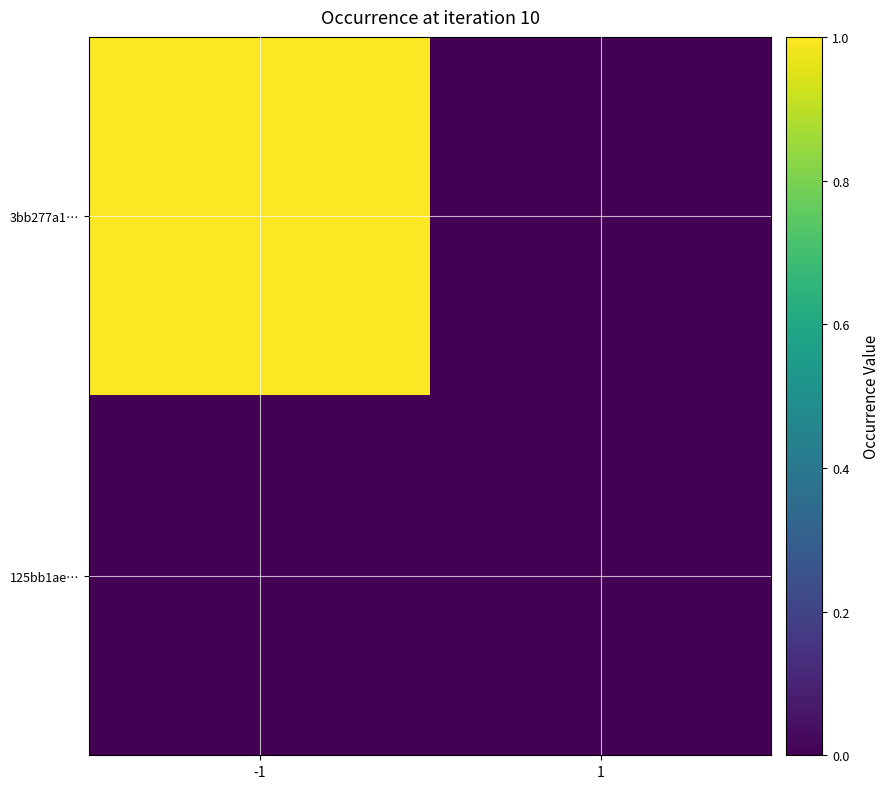

Between 1 and -1, which is larger?

-1